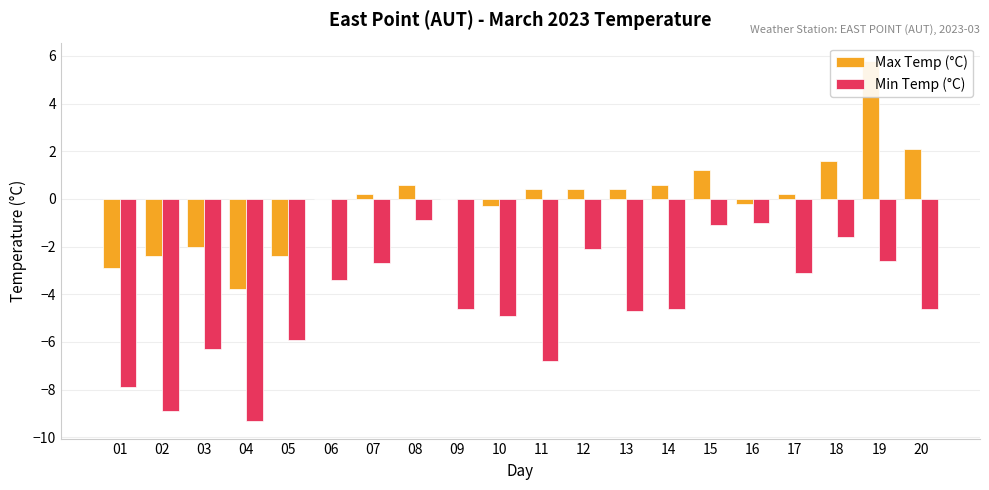

List the series in order of their peak value, lowest first.

Min Temp (°C), Max Temp (°C)